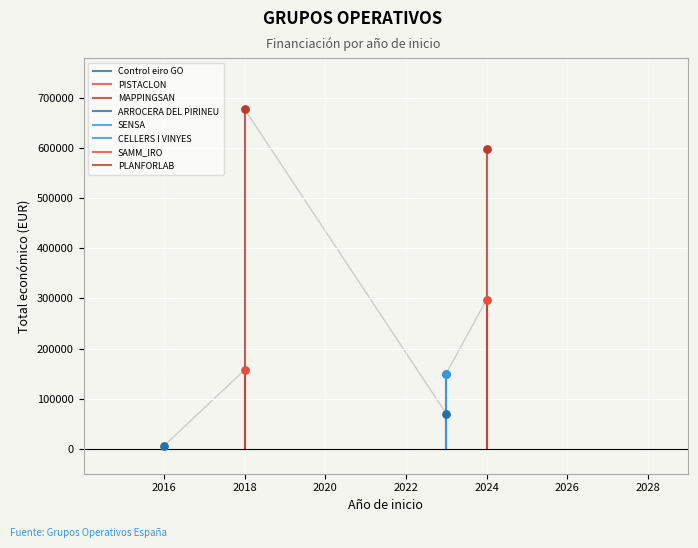

What is the ratio of the value at 2023 to the value at 2023?

0.5